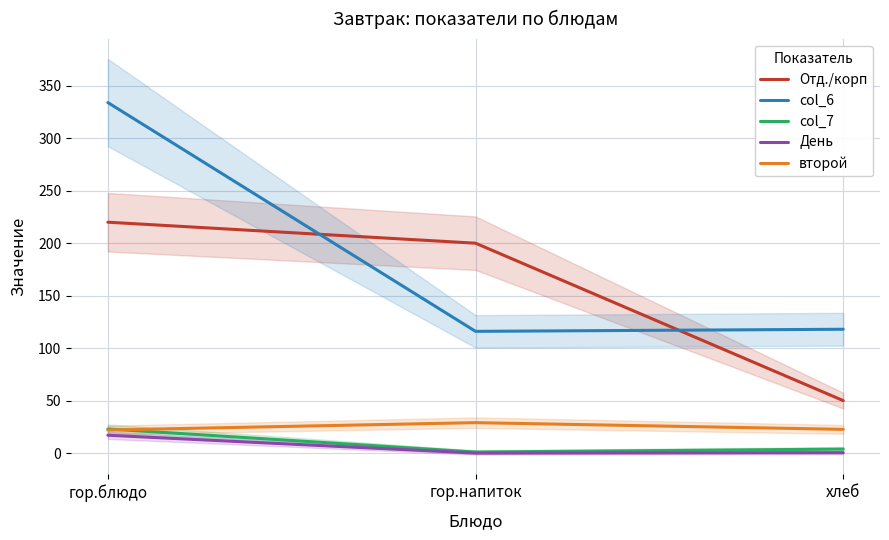

Which series has the largest total across all categories?

col_6